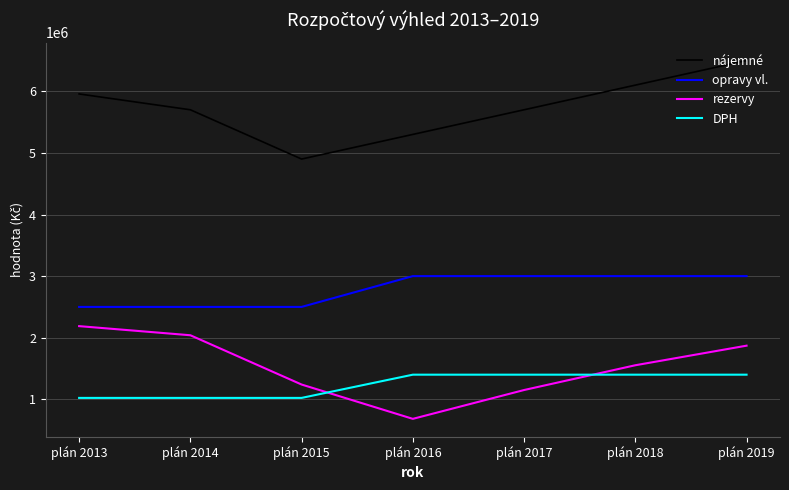

Which series has the widest spread of values?

nájemné